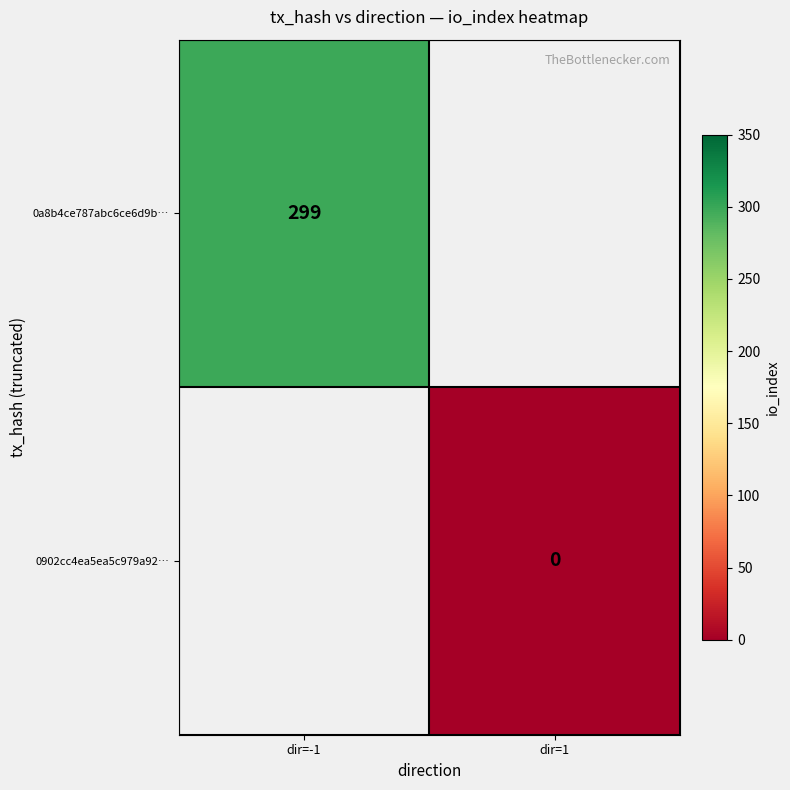

Count the number of categories in the chart.

2